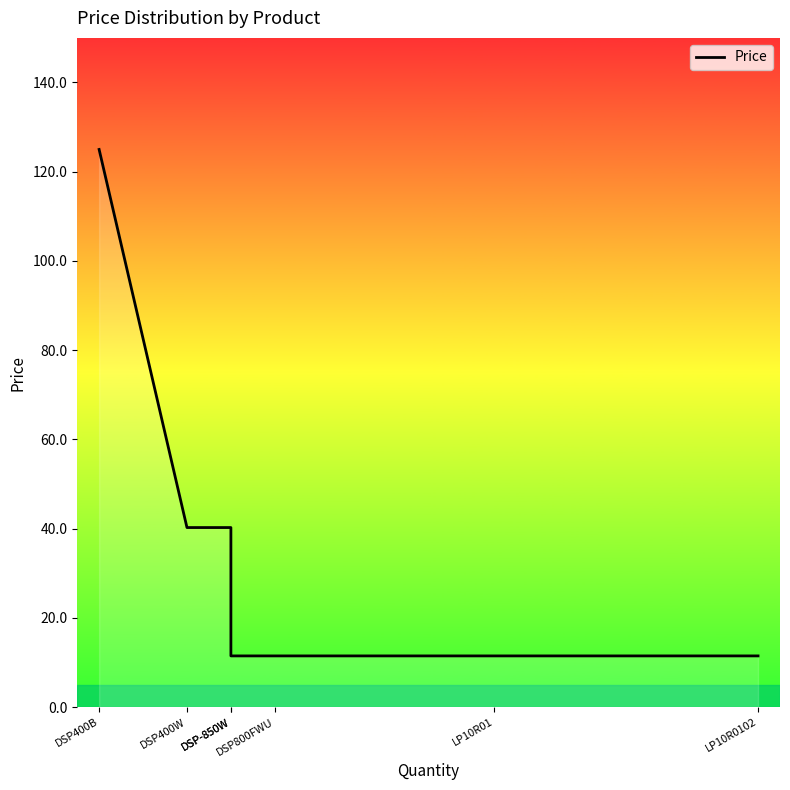

List the labels in order of value, largest first.

DSP400B, DSP400W, DSP-850W, DSP-850W, DSP800FWU, LP10R01, LP10R0102